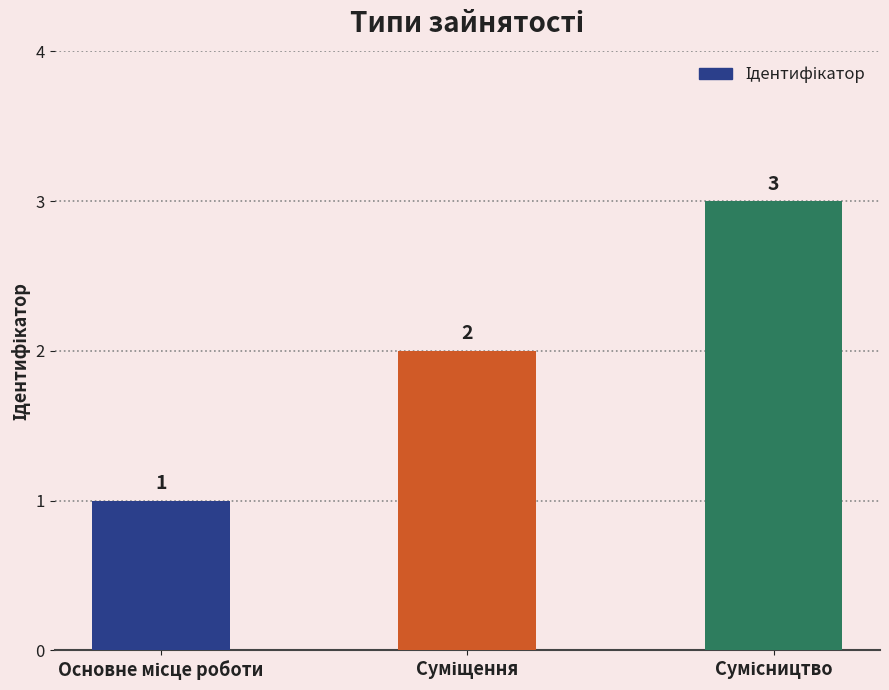

How many distinct data groups are displayed?

1